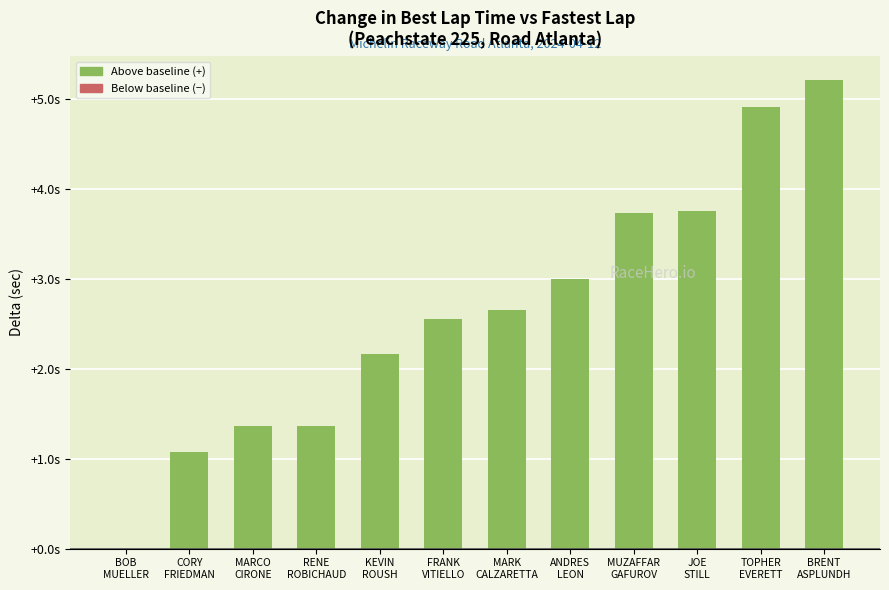

Are the bars horizontal?

No